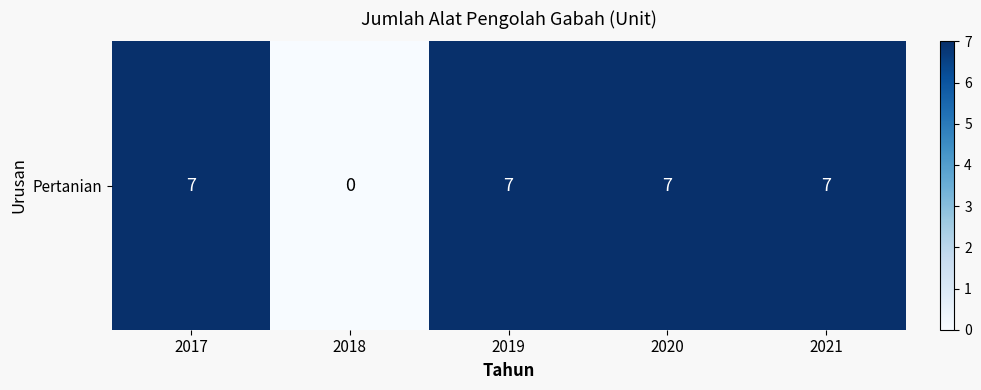

What is the sum of the values at 2020 and 2017?

14